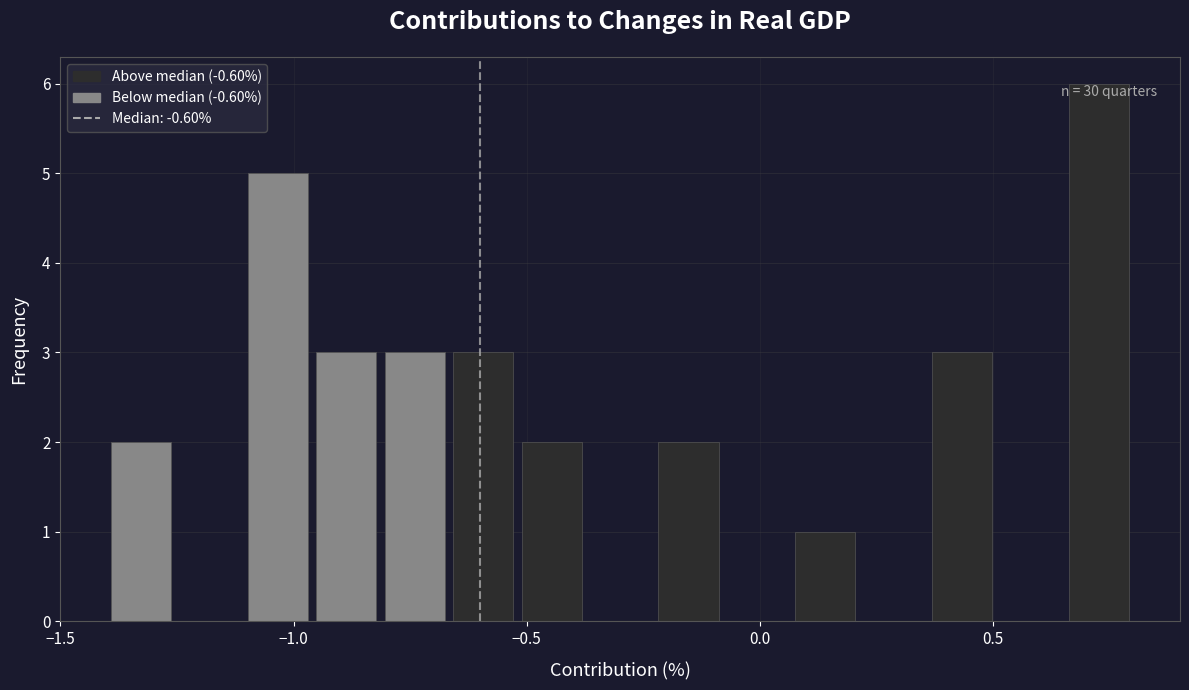

Around what value on the x-axis is the tallest bar? Give the approximate position of its centre, as read against the axis.

0.75